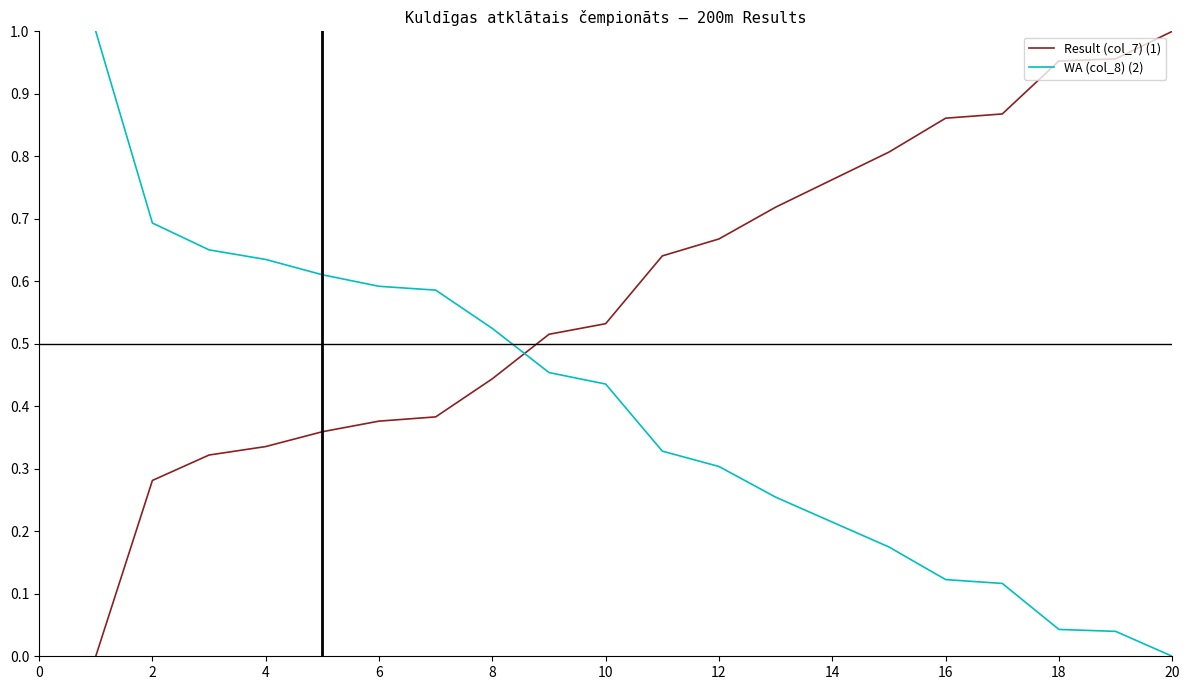

After their last crossing, which series has the higher values: Result (col_7) (1) or WA (col_8) (2)?

Result (col_7) (1)